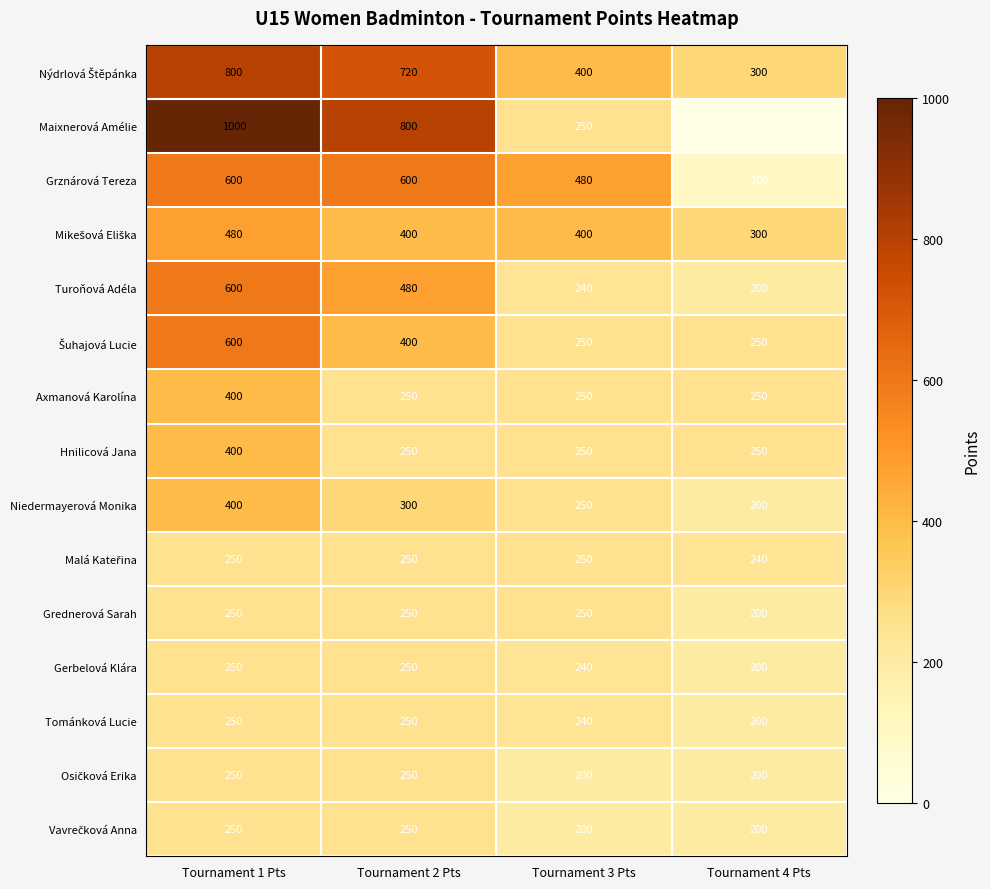

At which label does Maixnerová Amélie first exceed 800?

Tournament 1 Pts